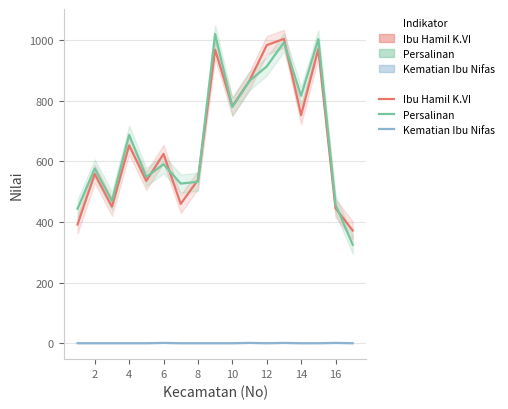

True or false: Jumlah Kematian Ibu Nifas and Ibu Hamil K.VI cross at least once.

False